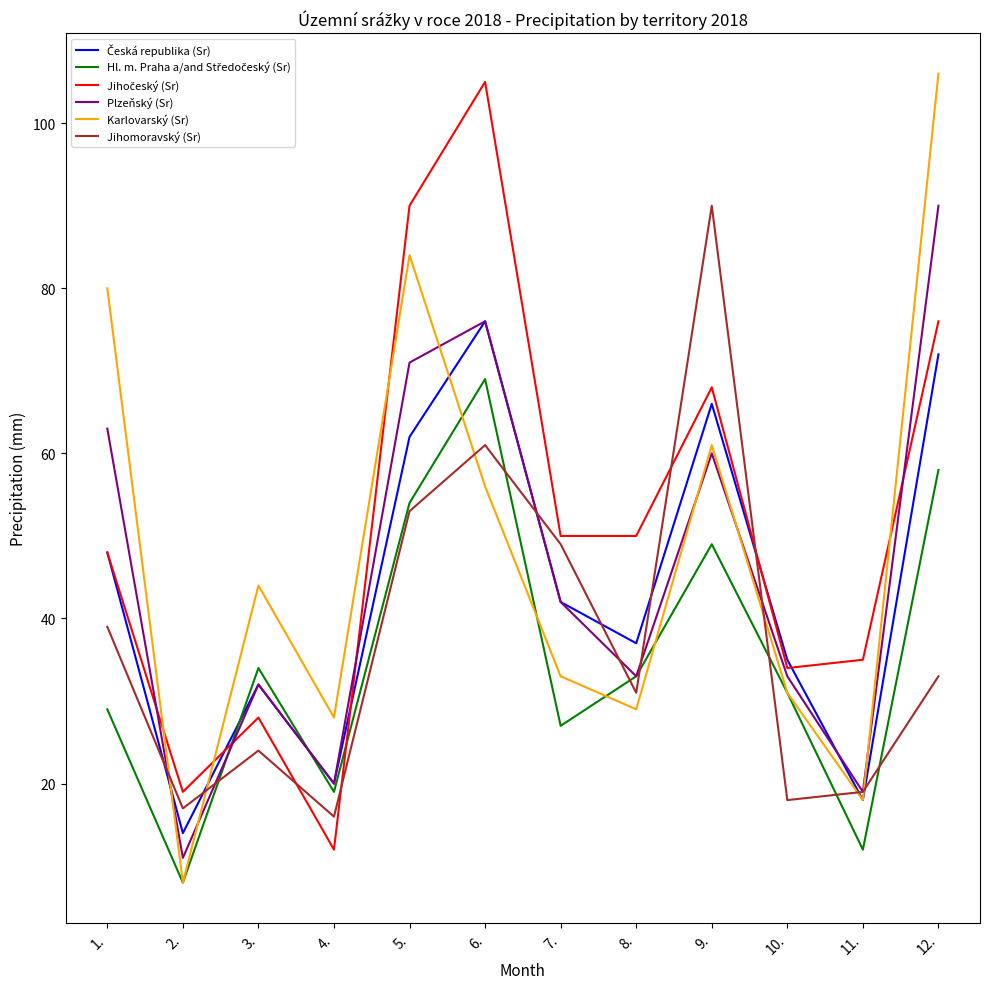

What position from the right is 10.?

3